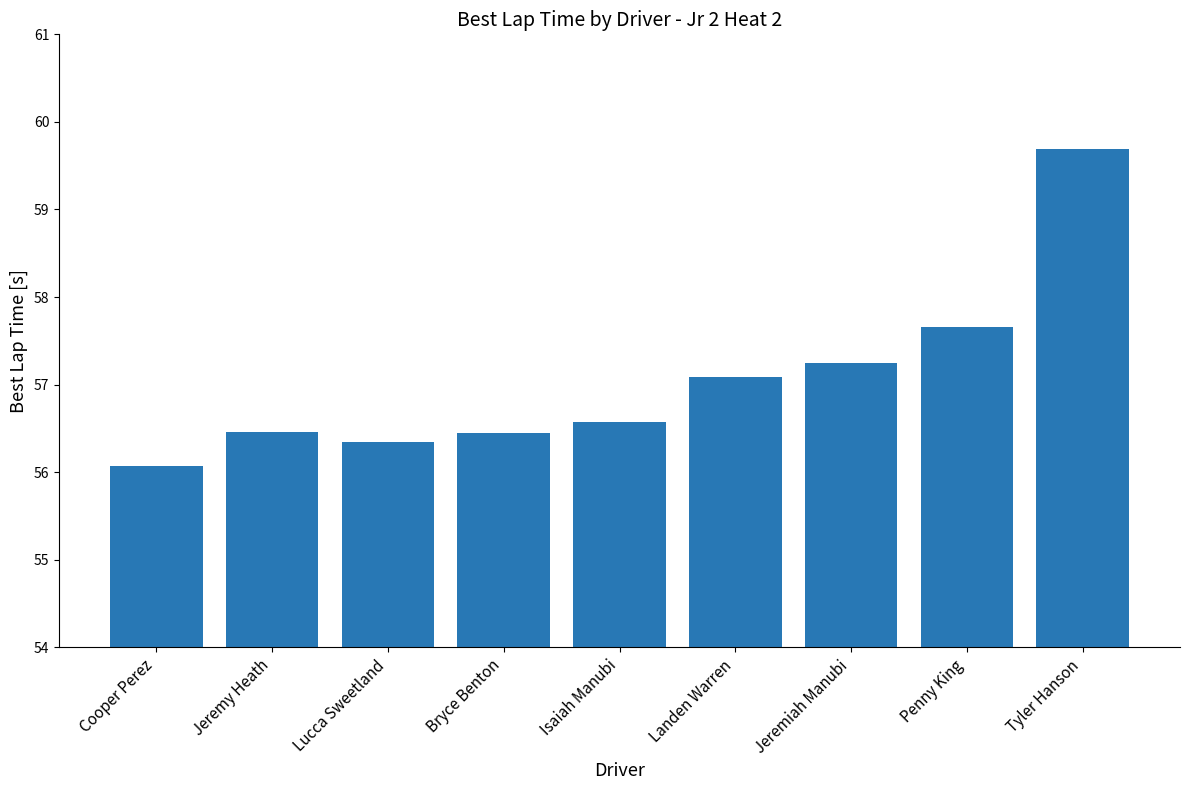

What is the value of the 8th bar from the left?

57.7